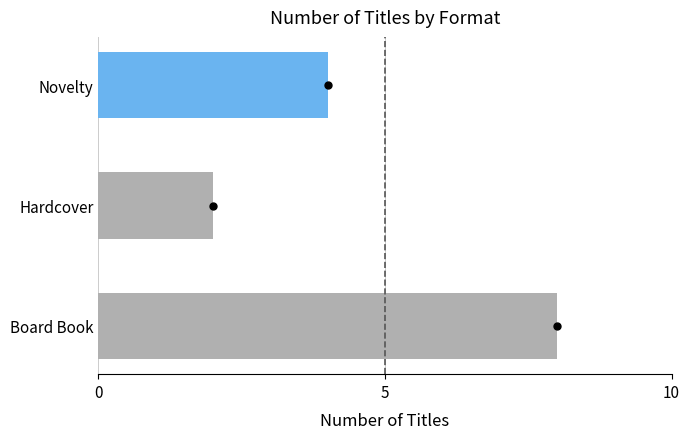

Between Novelty and Hardcover, which is larger?

Novelty